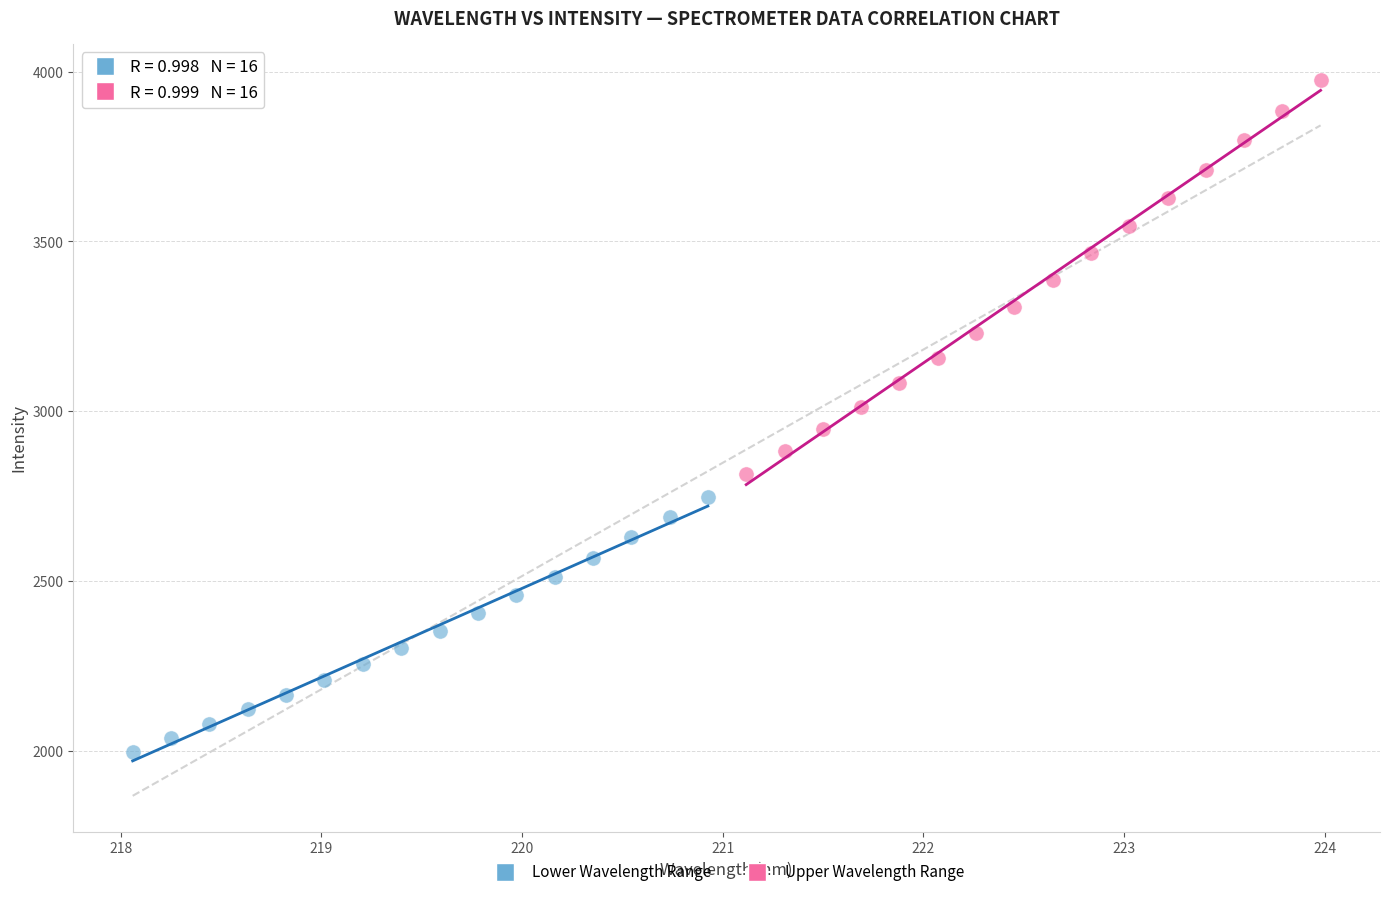

Which series reaches the minimum Y coordinate?

Lower Wavelength Range